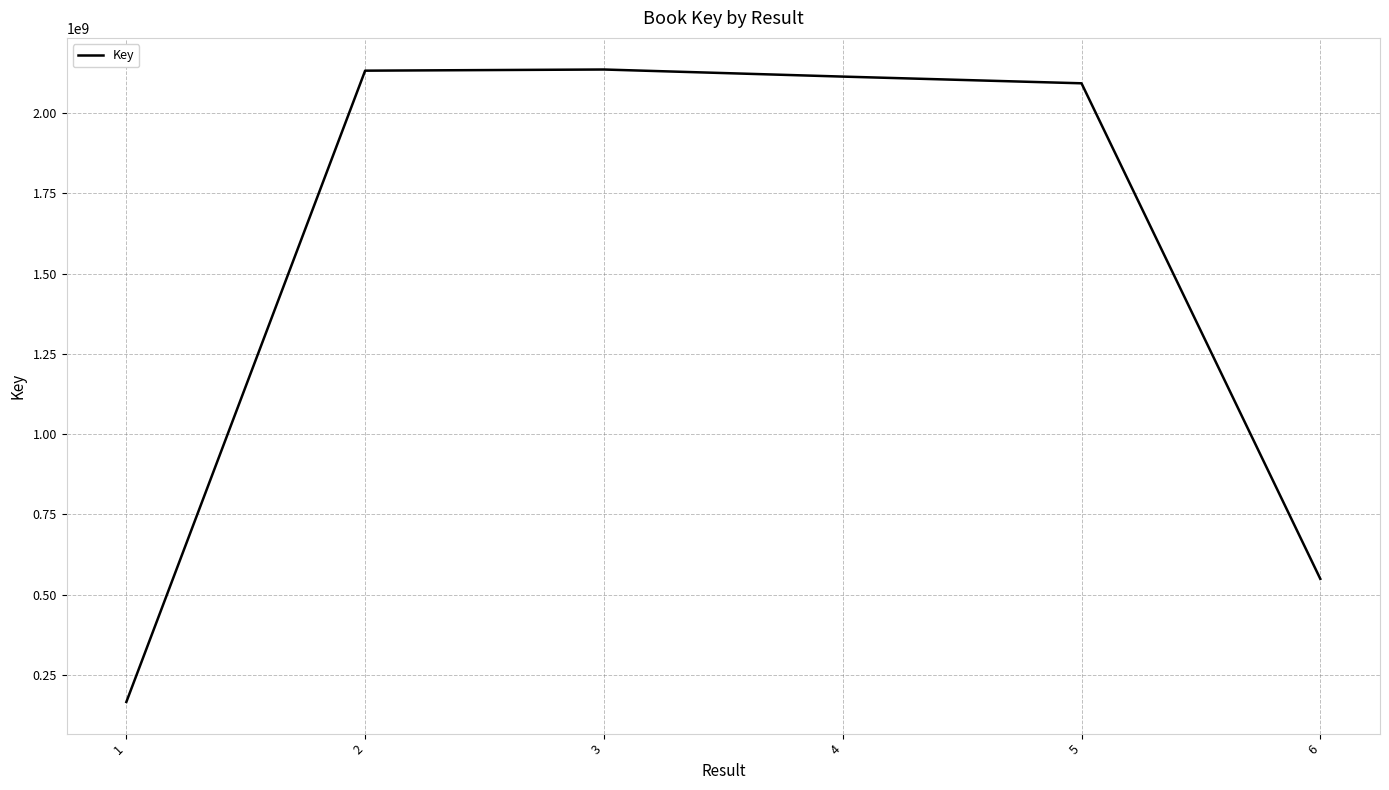

What is the maximum value shown in the chart?

2135962726